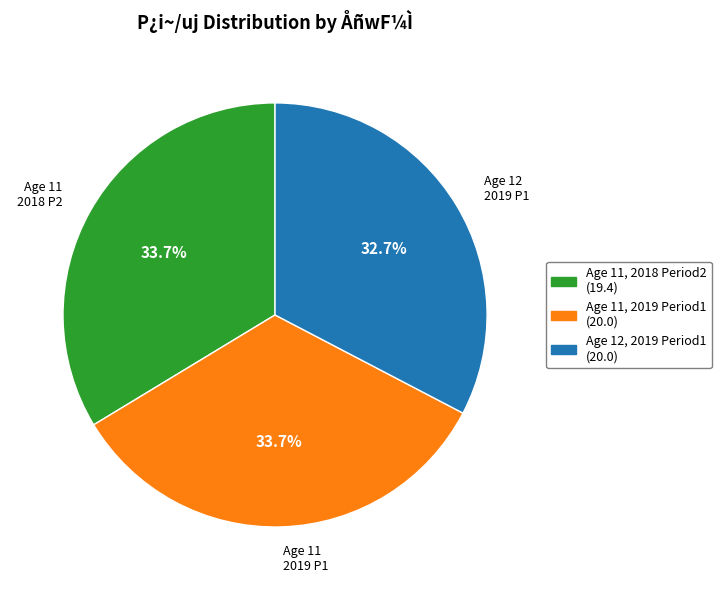

Does any single category account for the majority?

No